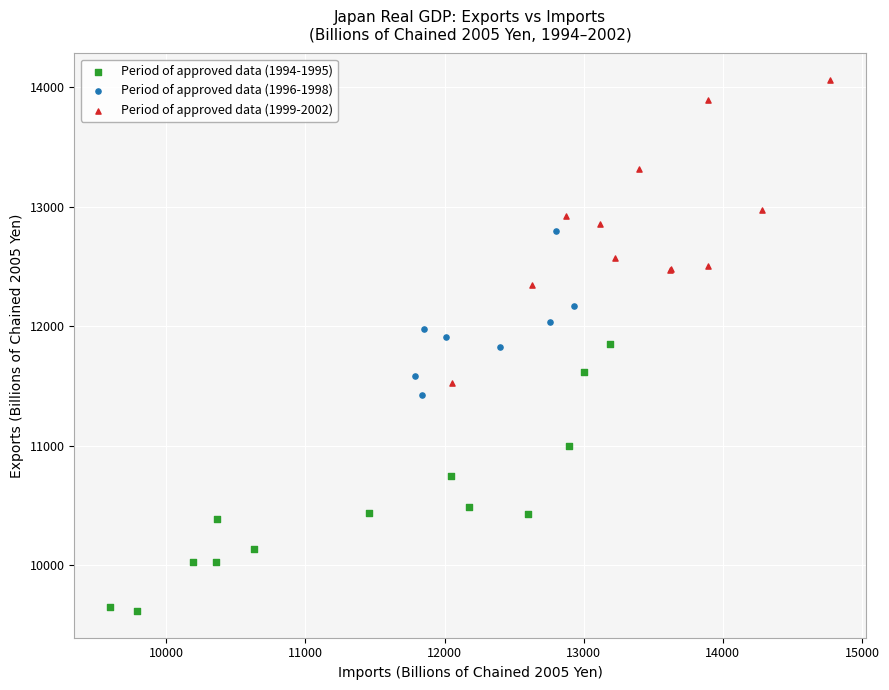

Which series reaches the maximum Y coordinate?

Period of approved data (1999-2002)